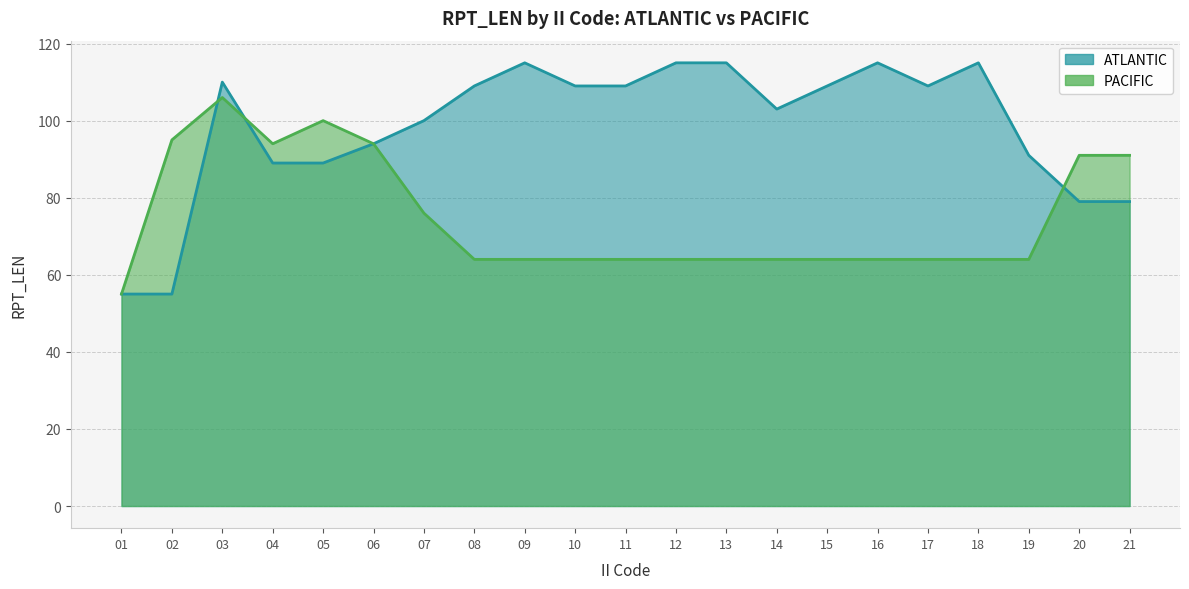

What is the difference between the ATLANTIC values at 21 and 08?

30